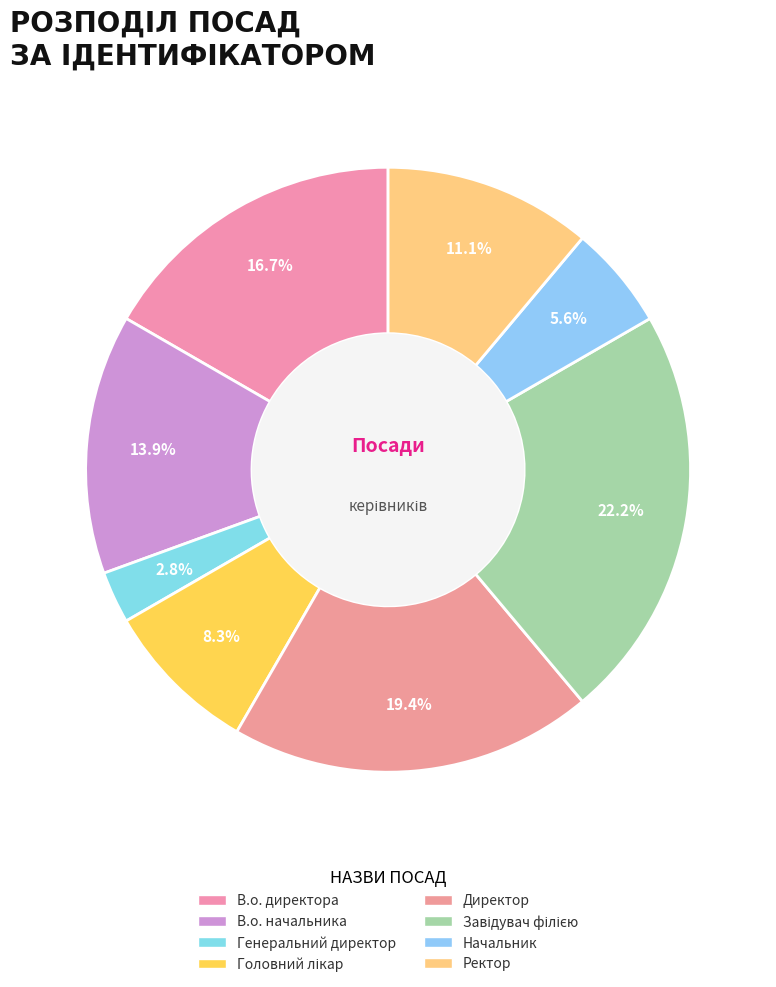

Which category has the biggest portion of the pie?

Завідувач філією